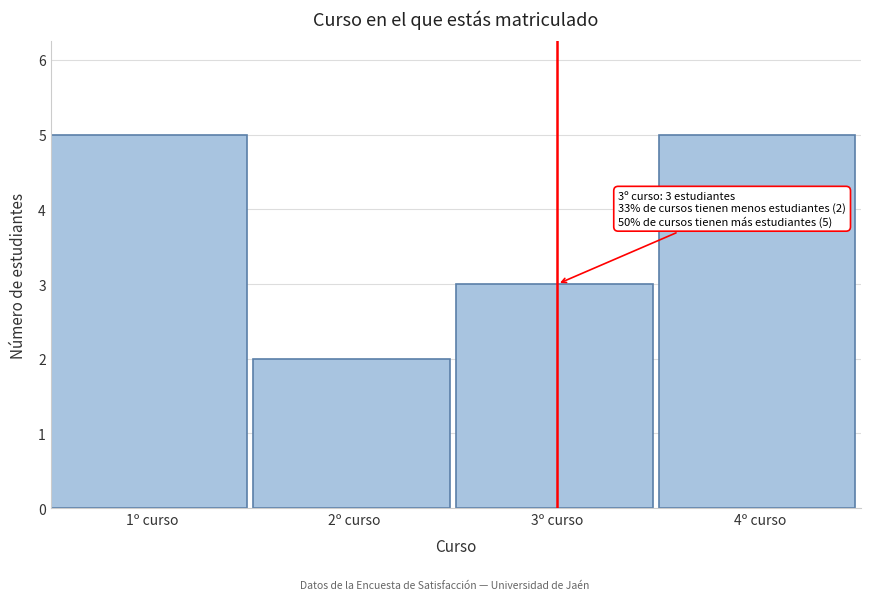

Reading left to right, transcribe all the data shown in this chart.

1º curso=5	2º curso=2	3º curso=3	4º curso=5